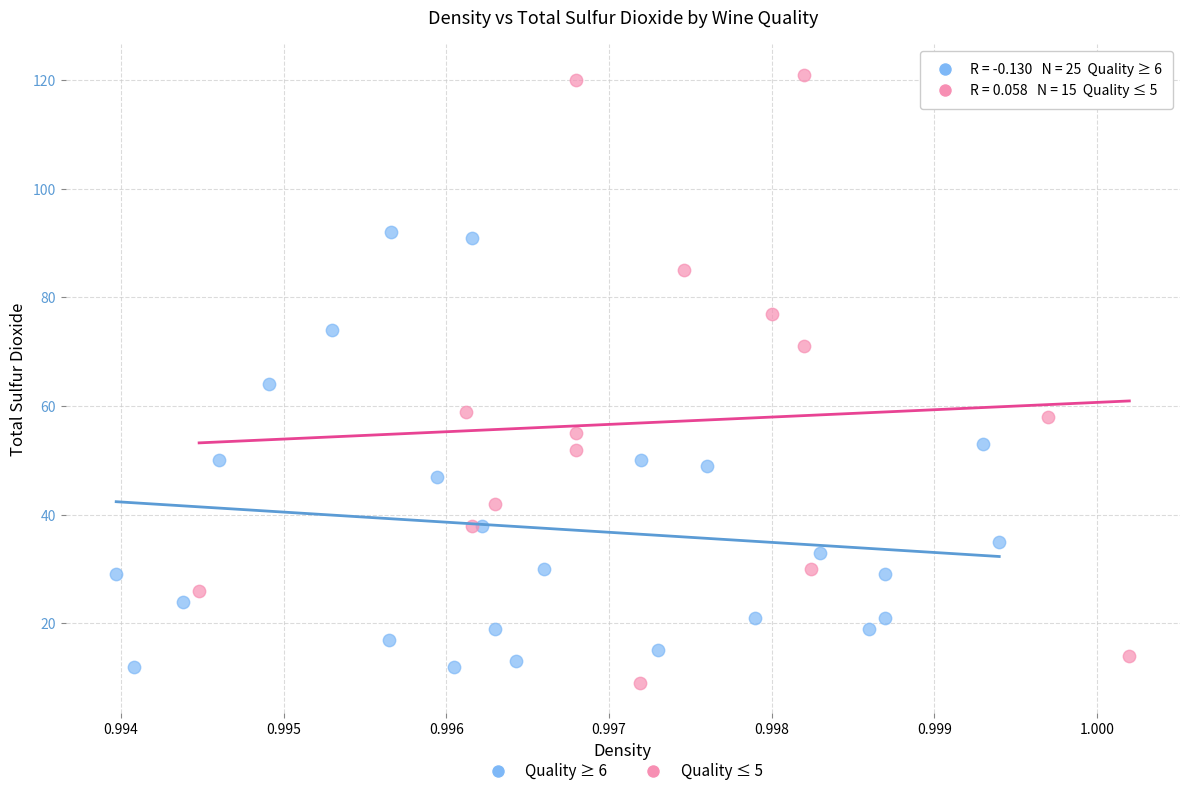

What are all the series names shown in the legend?

Quality ≥ 6, Quality ≤ 5